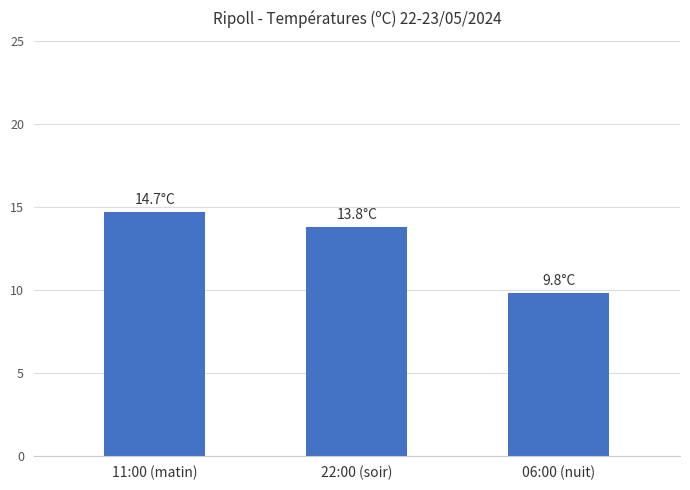

How many bars are there in total?

3